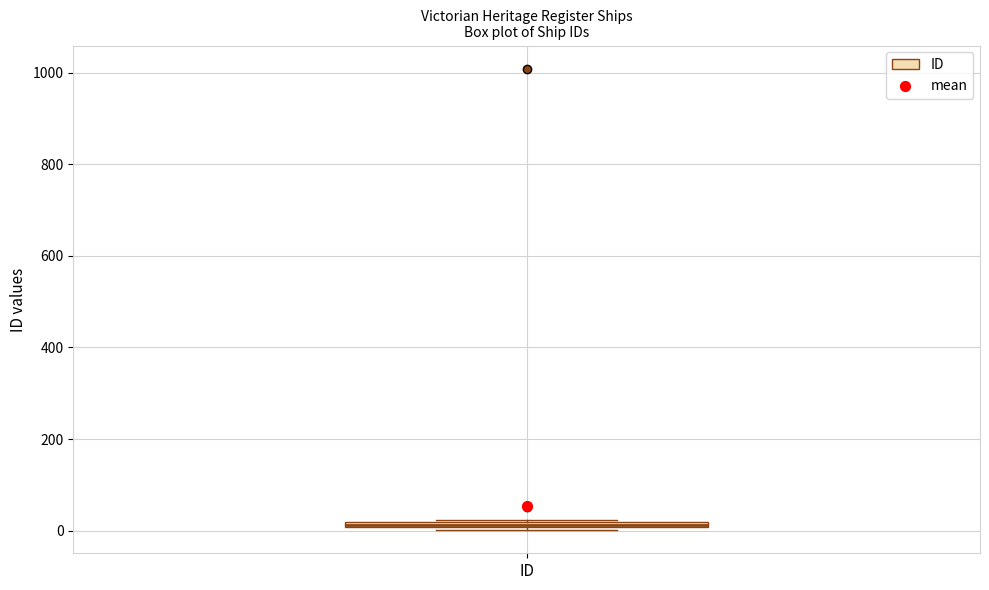

Where is the upper edge of the box for ID on the y-axis? The values are not printed on the chart, so give them approximately, as read against the axis.

20